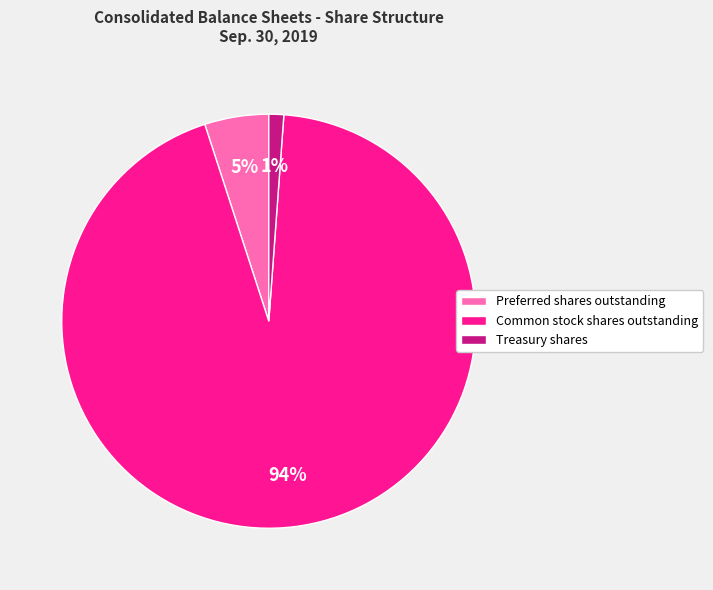

Rank the categories by value from lowest to highest.

Treasury shares, Preferred shares outstanding, Common stock shares outstanding